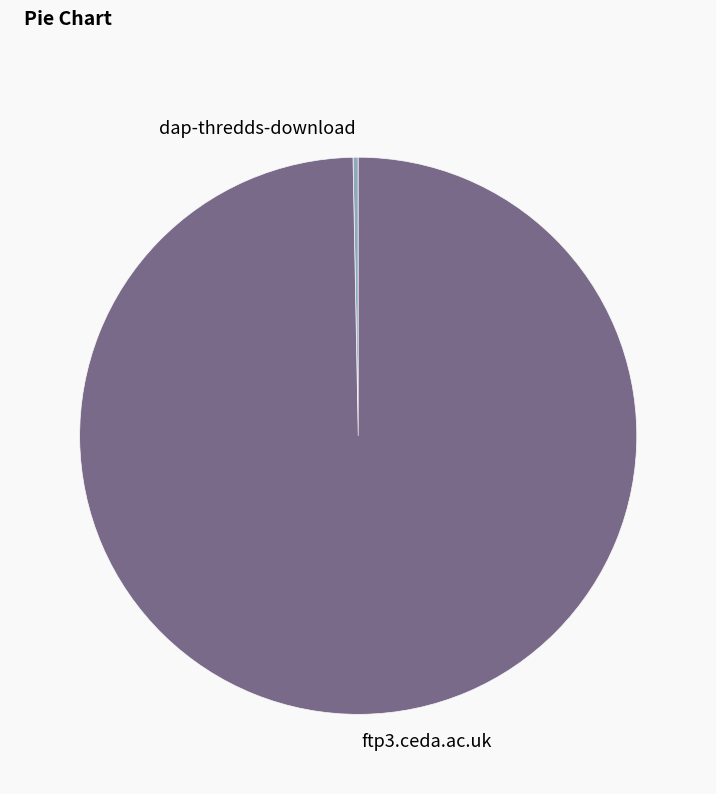

Approximately how many times larger is the value at ftp3.ceda.ac.uk compared to dap-thredds-download?

333.8